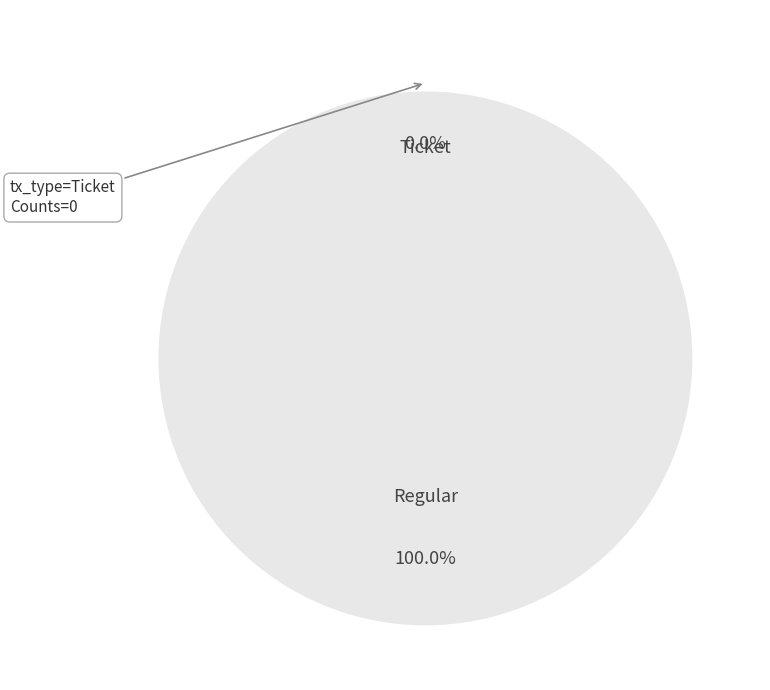

What portion of the pie excludes Ticket?

100.0%